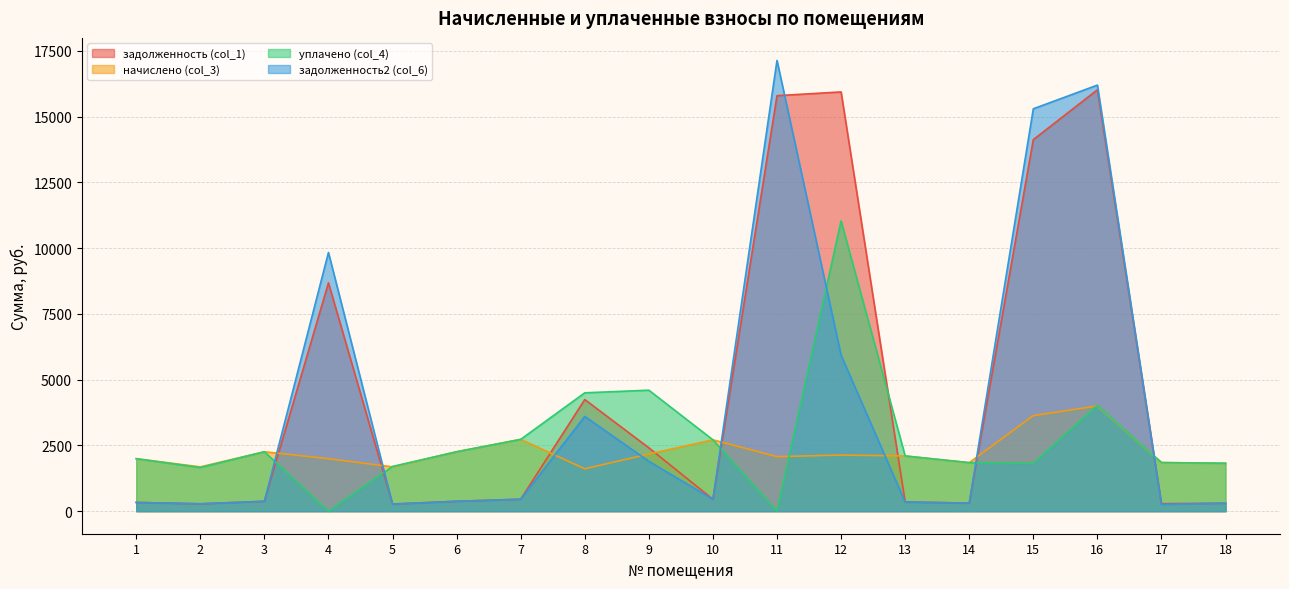

Where do задолженность2 (col_6) and начислено (col_3) first cross each other?

3 and 4